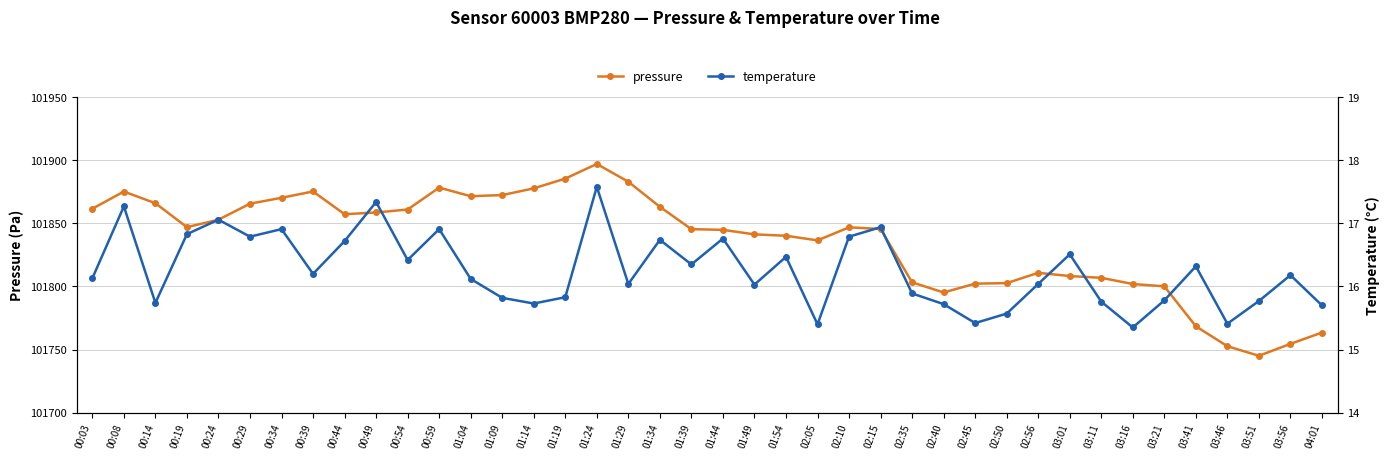

True or false: temperature has a value of 6.2 at 01:24.

False